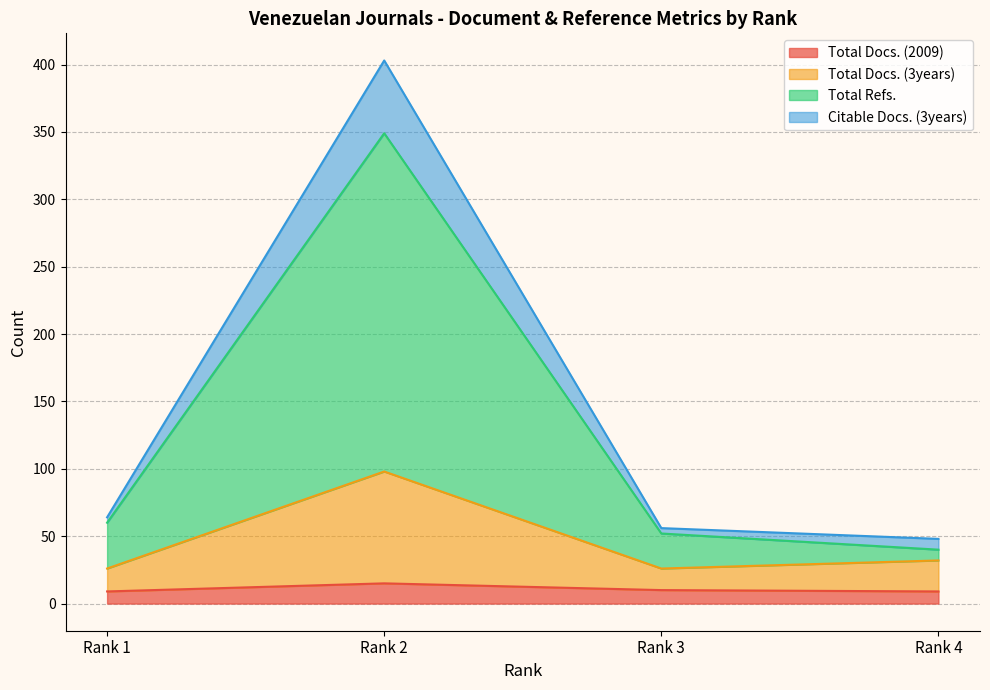

Where is the first local minimum for Total Docs. (3years)?

Rank 3